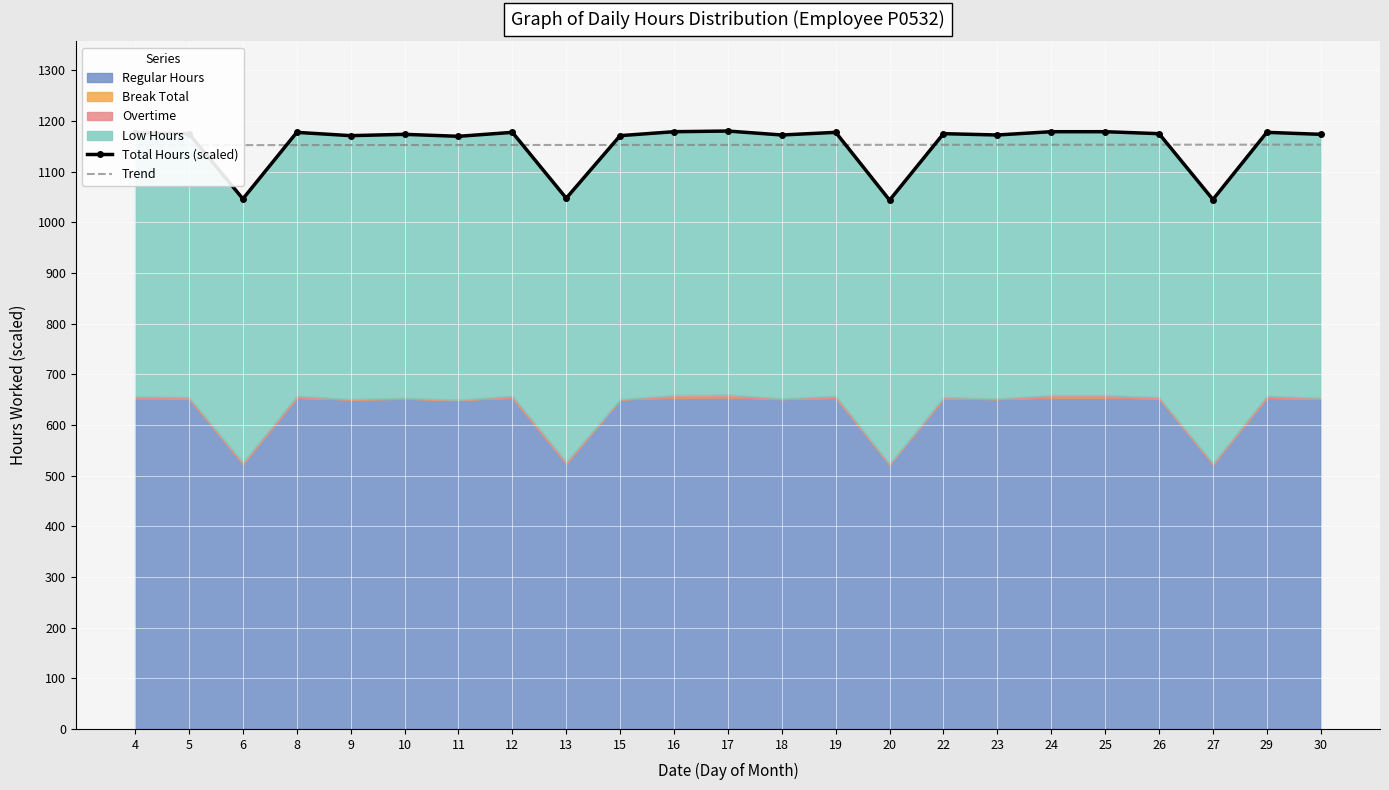

How many data points in Trend are less than 1153?

11